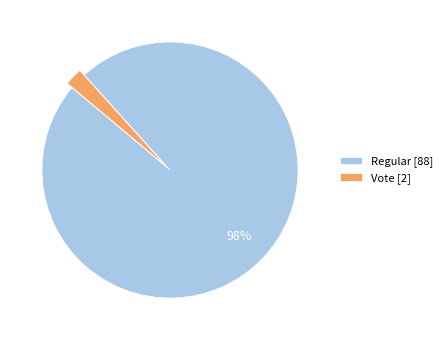

Is there a majority slice in this chart?

Yes